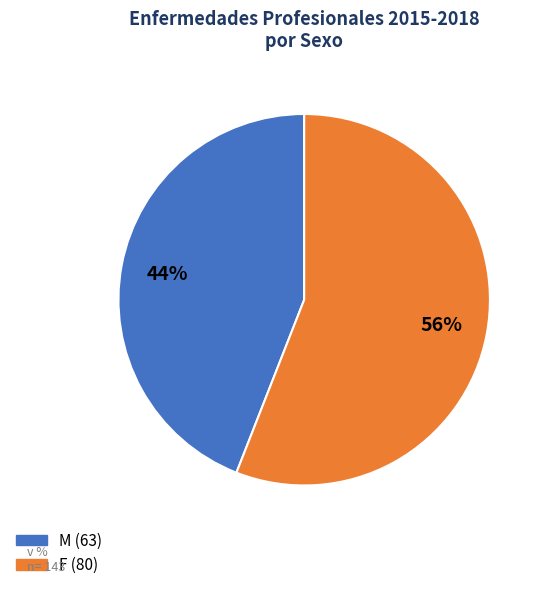

To the nearest percent, what is the average slice percentage?

50%